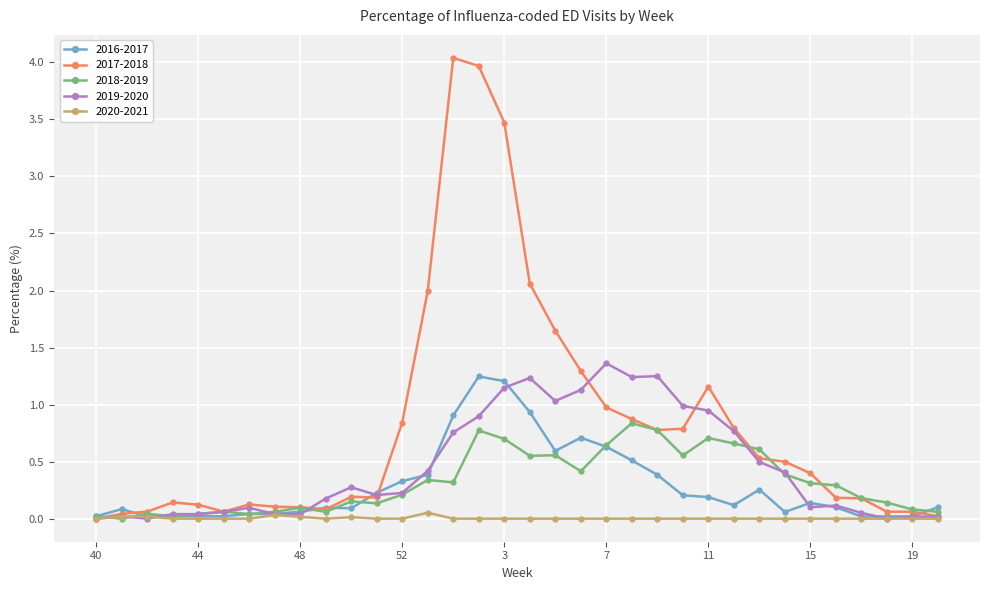

Which series has the widest spread of values?

2017-2018